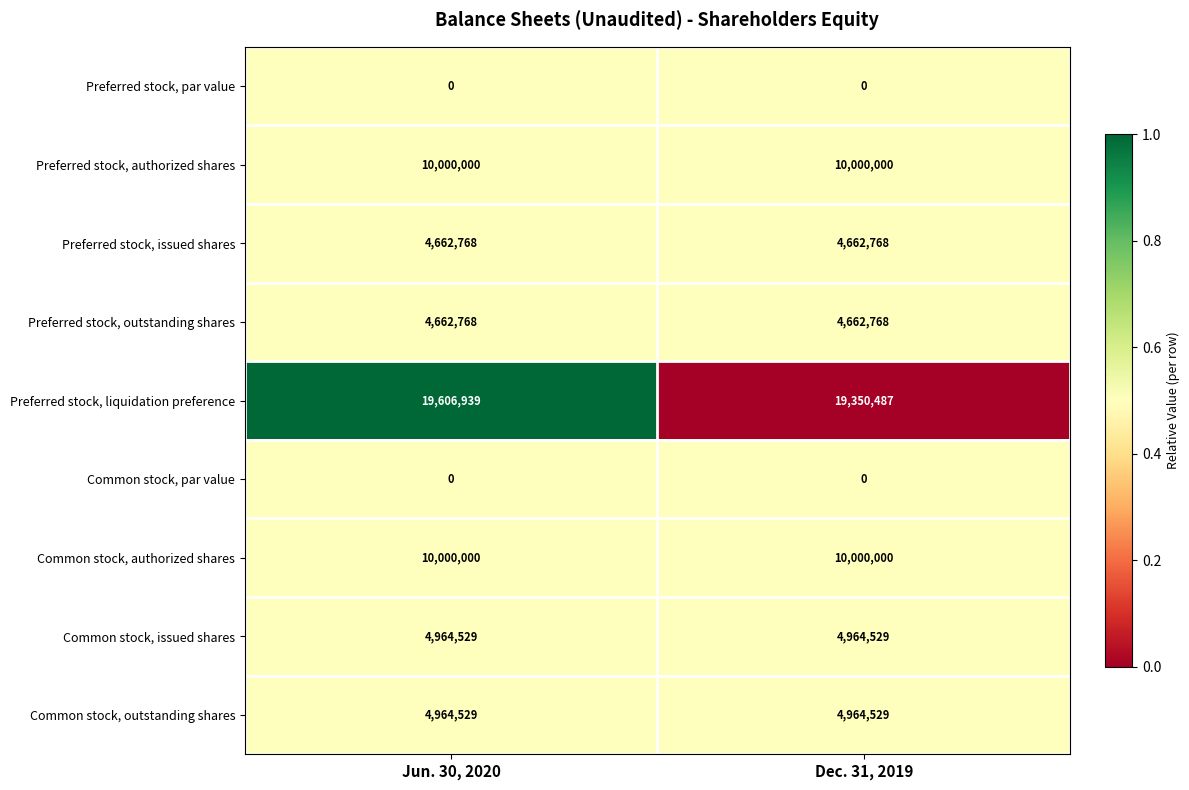

Reading left to right, list all the values displayed in this chart.

Preferred stock, par value: Jun. 30, 2020=0	Dec. 31, 2019=0
Preferred stock, authorized shares: Jun. 30, 2020=10000000	Dec. 31, 2019=10000000
Preferred stock, issued shares: Jun. 30, 2020=4662768	Dec. 31, 2019=4662768
Preferred stock, outstanding shares: Jun. 30, 2020=4662768	Dec. 31, 2019=4662768
Preferred stock, liquidation preference: Jun. 30, 2020=19606939	Dec. 31, 2019=19350487
Common stock, par value: Jun. 30, 2020=0	Dec. 31, 2019=0
Common stock, authorized shares: Jun. 30, 2020=10000000	Dec. 31, 2019=10000000
Common stock, issued shares: Jun. 30, 2020=4964529	Dec. 31, 2019=4964529
Common stock, outstanding shares: Jun. 30, 2020=4964529	Dec. 31, 2019=4964529